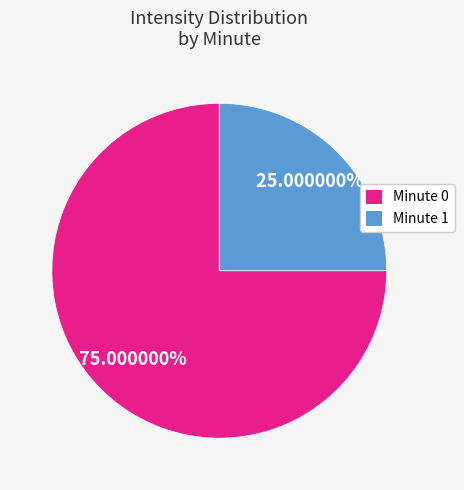

Does Minute 0 represent more than half of the total?

Yes